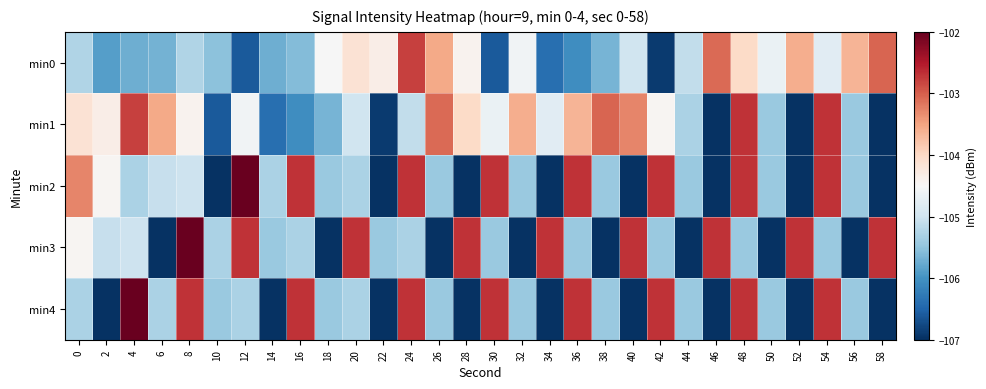

List the series in order of their peak value, highest first.

min2, min3, min4, min1, min0